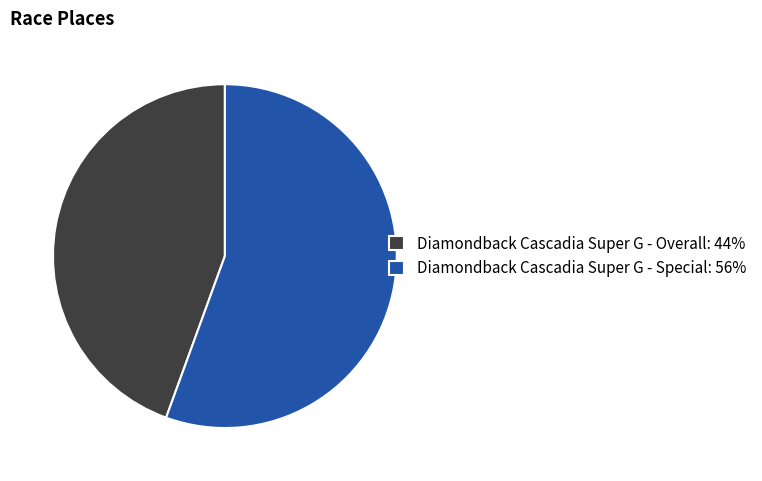

Is it true that Diamondback Cascadia Super G - Overall is 56% of the pie?

False